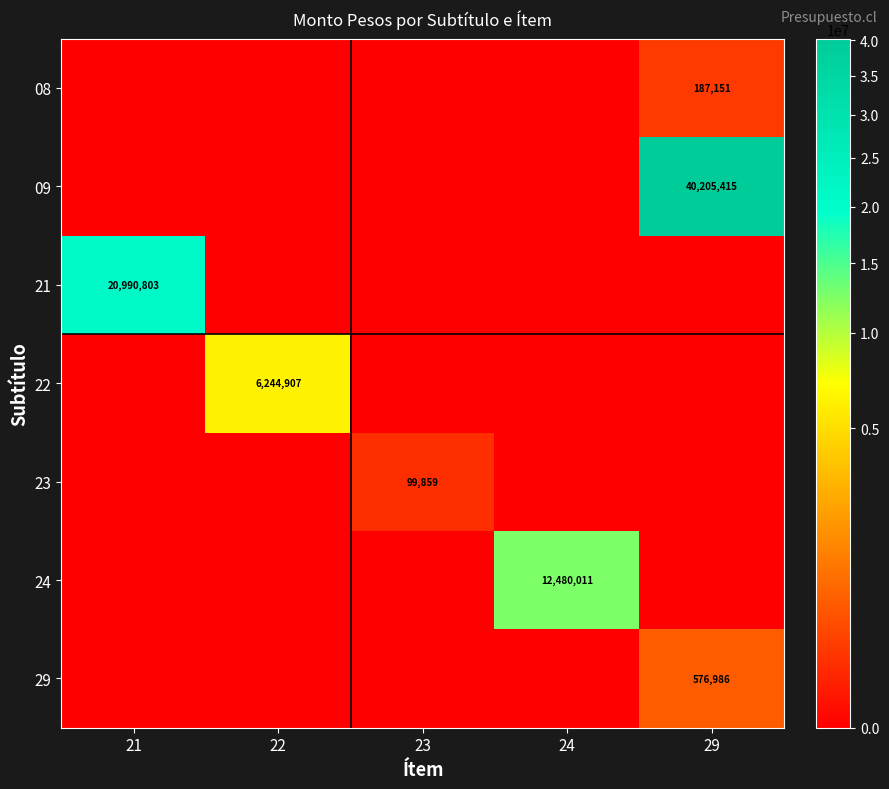

The 22 series shows 6244907 at 22. True or false?

True